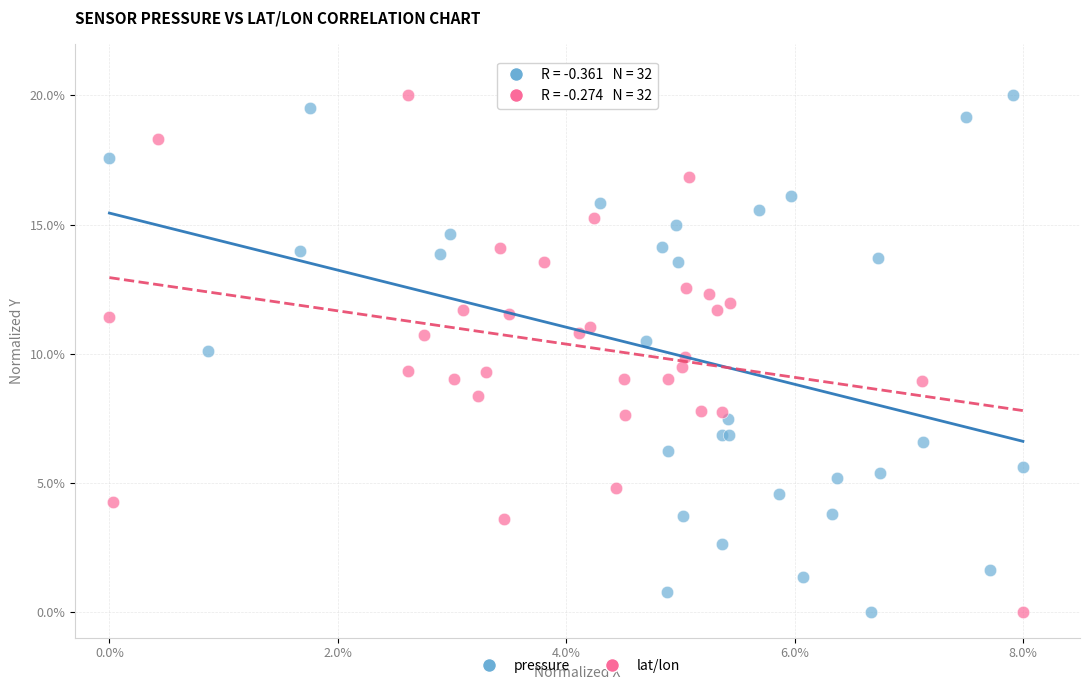

What are all the series names shown in the legend?

pressure, lat/lon